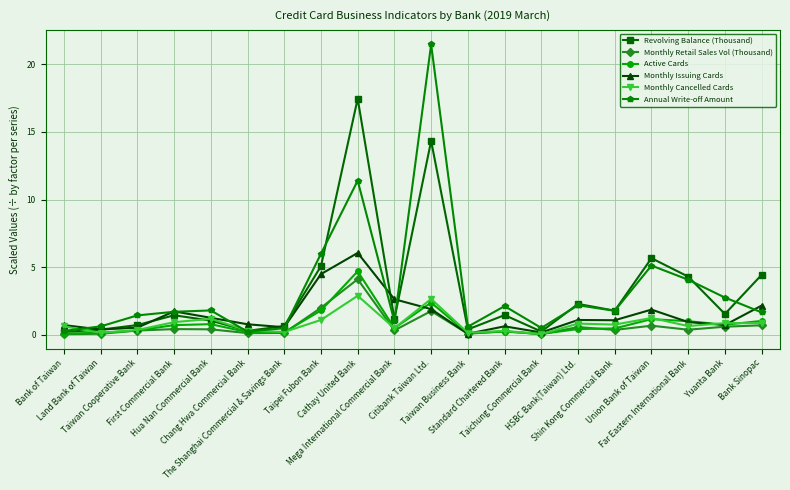

What is the total value across all series at Taiwan Cooperative Bank?

3.7